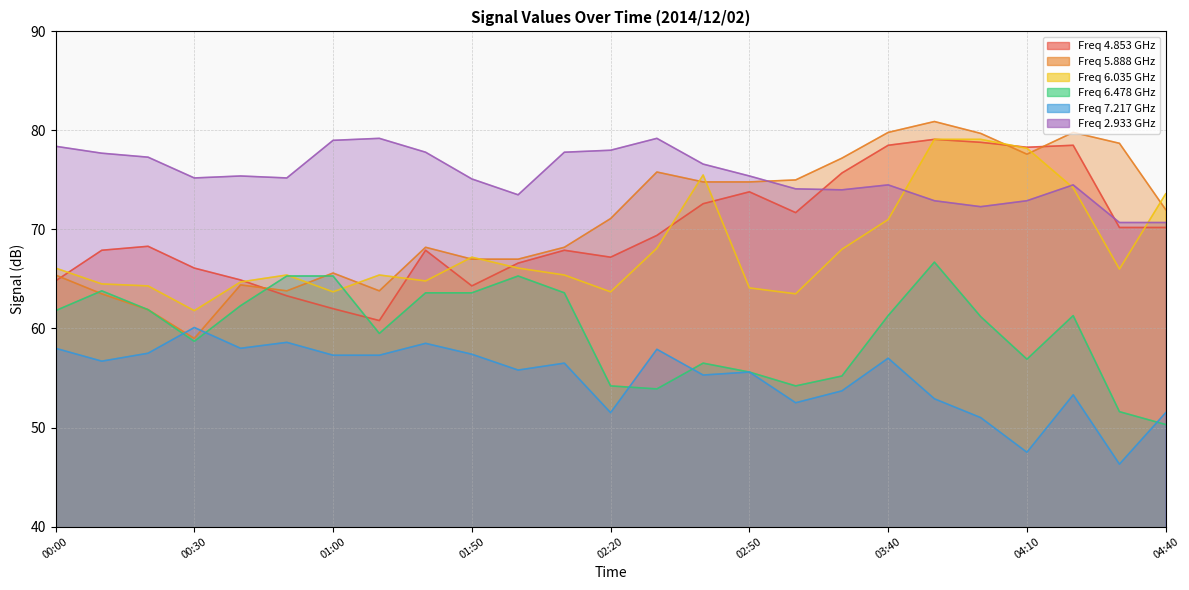

Which series has the largest total across all categories?

  2.933